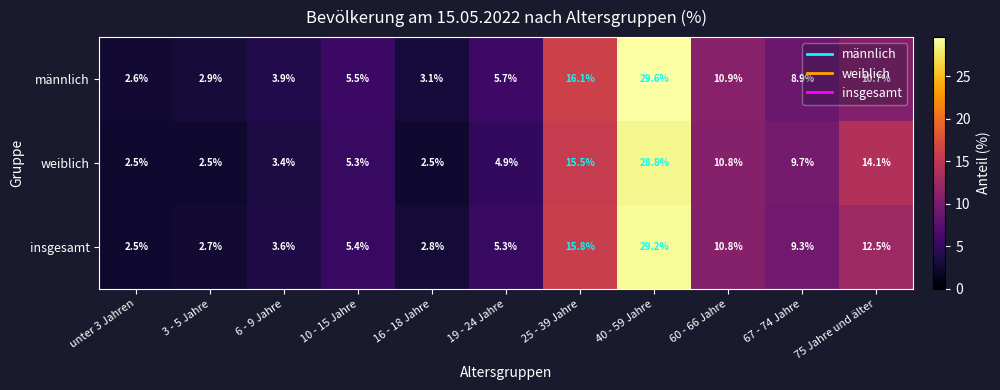

True or false: insgesamt has a value of 2.5 at unter 3 Jahren.

True